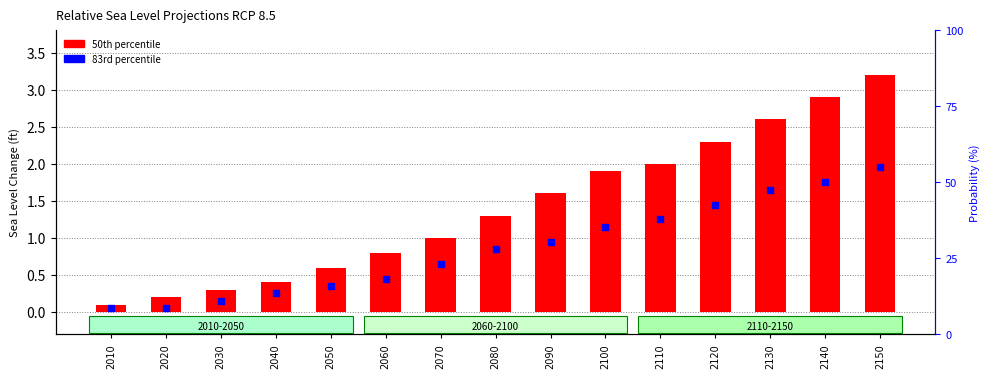

What is the ratio of the value at 2140 to the value at 2090?

1.8